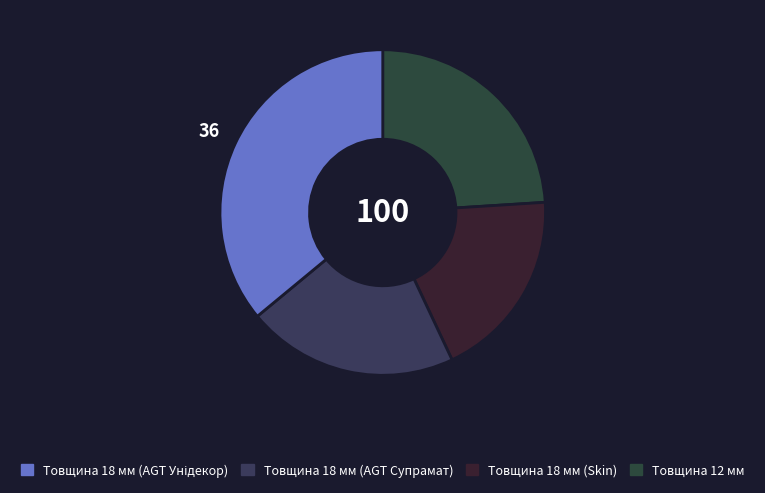

How many segments does this pie chart have?

4